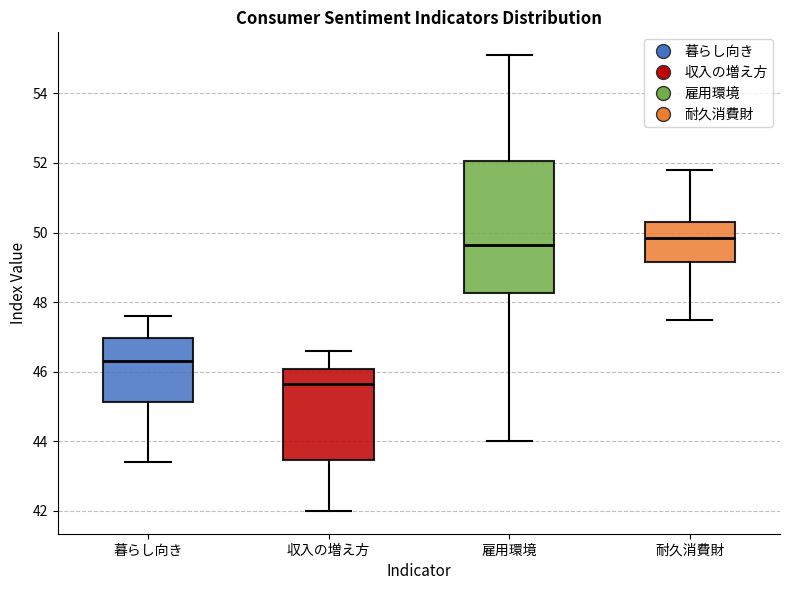

Reading left to right, transcribe this box plot: for each box, give where its median line is, the range the box spans, and where its two whiskers end, as read against the y-axis. The values are not printed on the chart, so give them approximately, as read against the axis.

暮らし向き: median 46.4, box 45.2 to 47.0, whiskers 43.4 to 47.6
収入の増え方: median 45.6, box 43.4 to 46.0, whiskers 42.0 to 46.6
雇用環境: median 49.6, box 48.2 to 52.0, whiskers 44.0 to 55.2
耐久消費財: median 49.8, box 49.2 to 50.4, whiskers 47.6 to 51.8